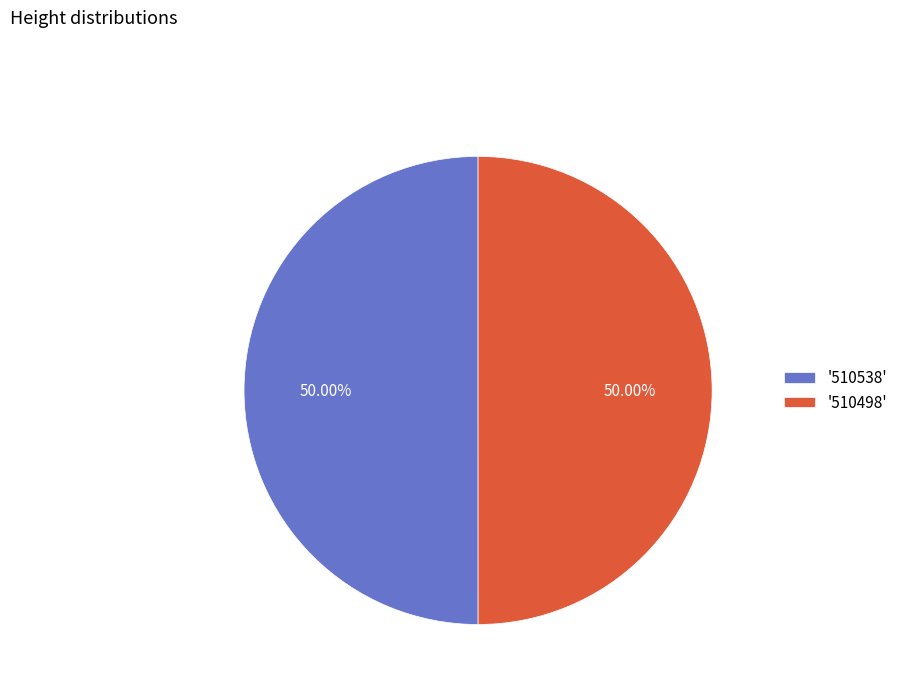

Approximately how many times larger is the value at '510498' compared to '510538'?

1.0